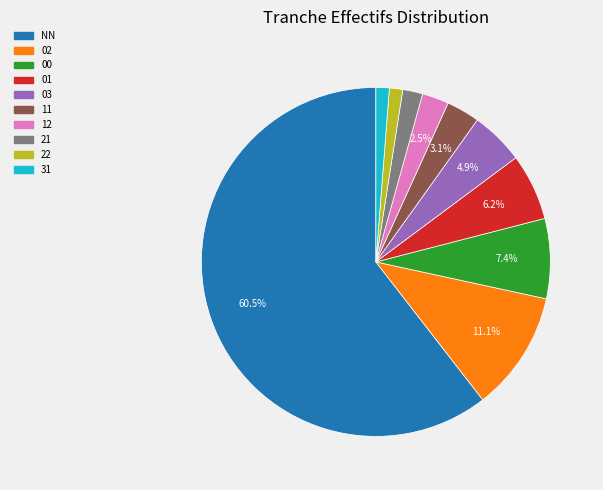

Is NN the majority of the pie?

Yes